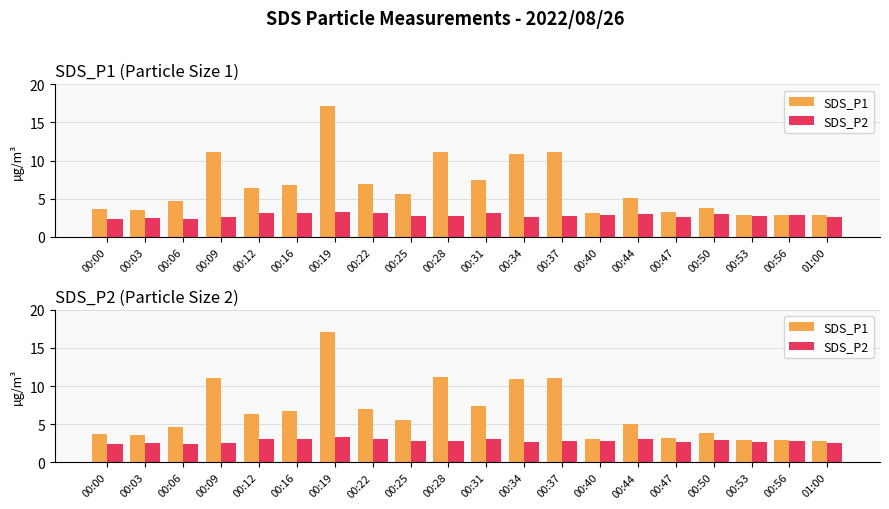

List the series in order of their overall mean, highest first.

SDS_P1, SDS_P2